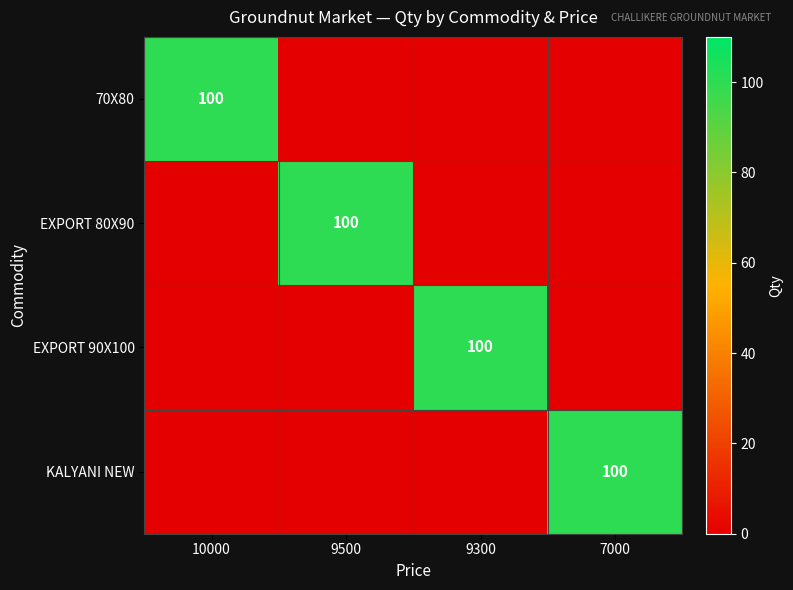

The value of EXPORT 90X100 at 9300 is 100. True or false?

True